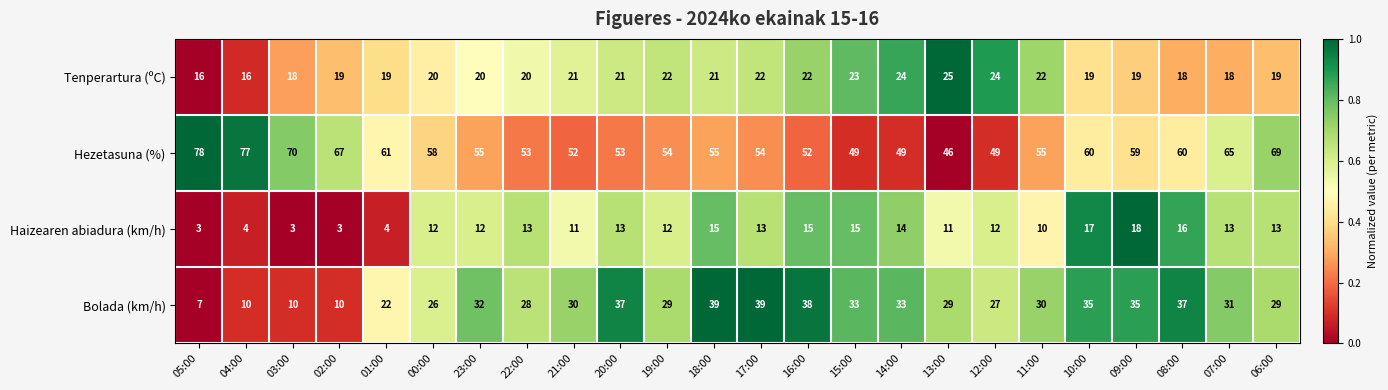

What is the difference between the Hezetasuna (%) values at 15:00 and 08:00?

11